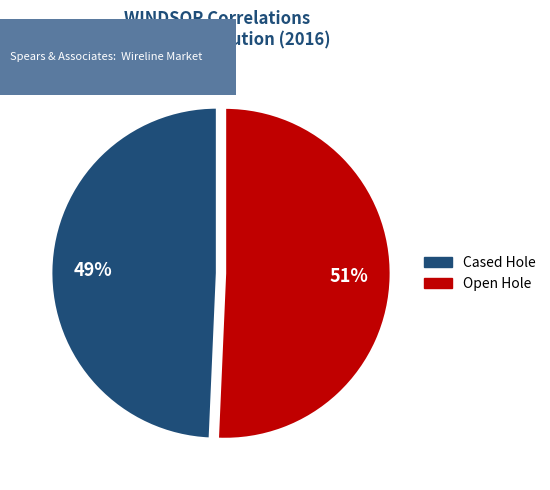

To the nearest percent, what is the average slice percentage?

50%